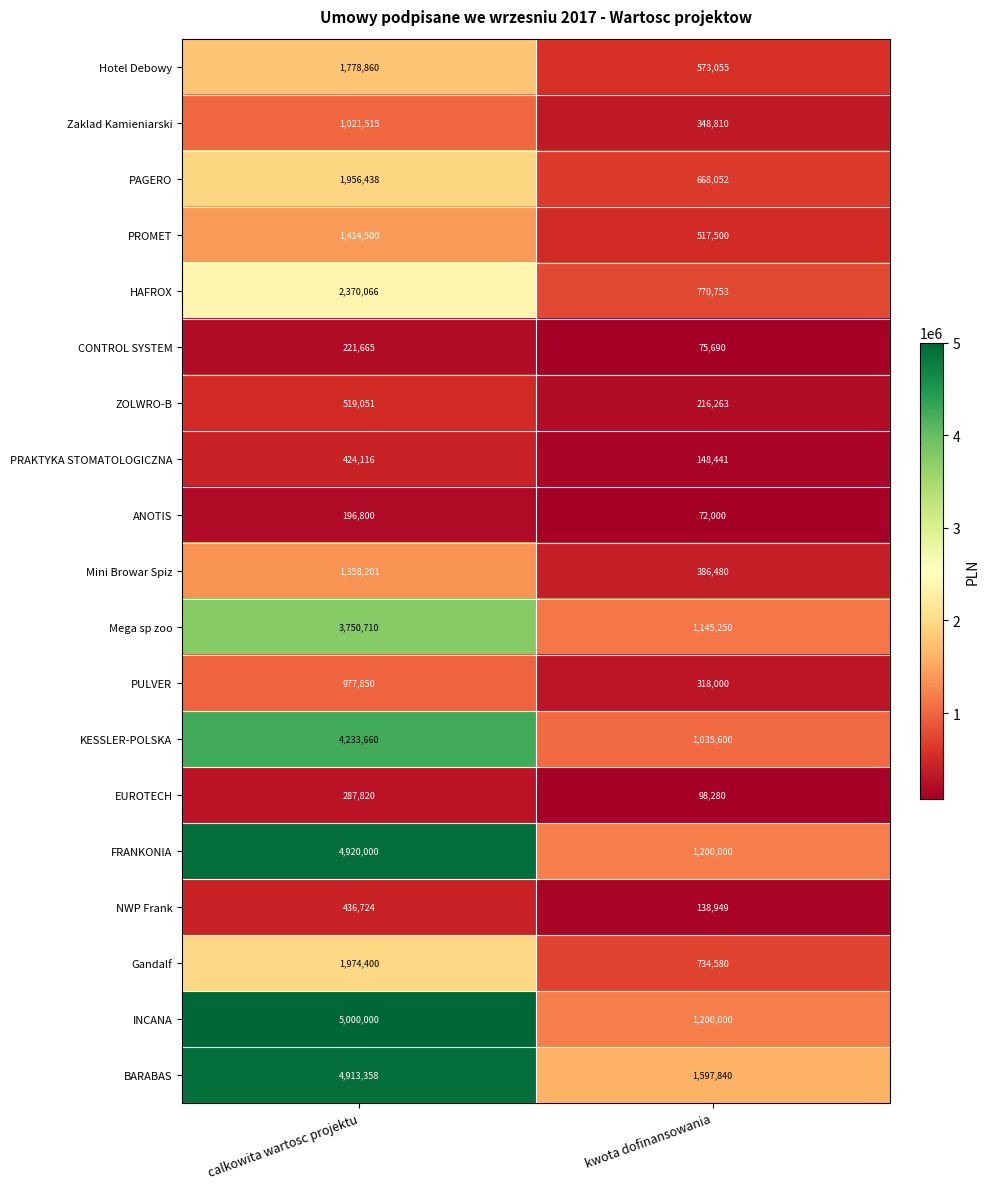

What is the difference between the highest and lowest values at kwota dofinansowania?

1525840